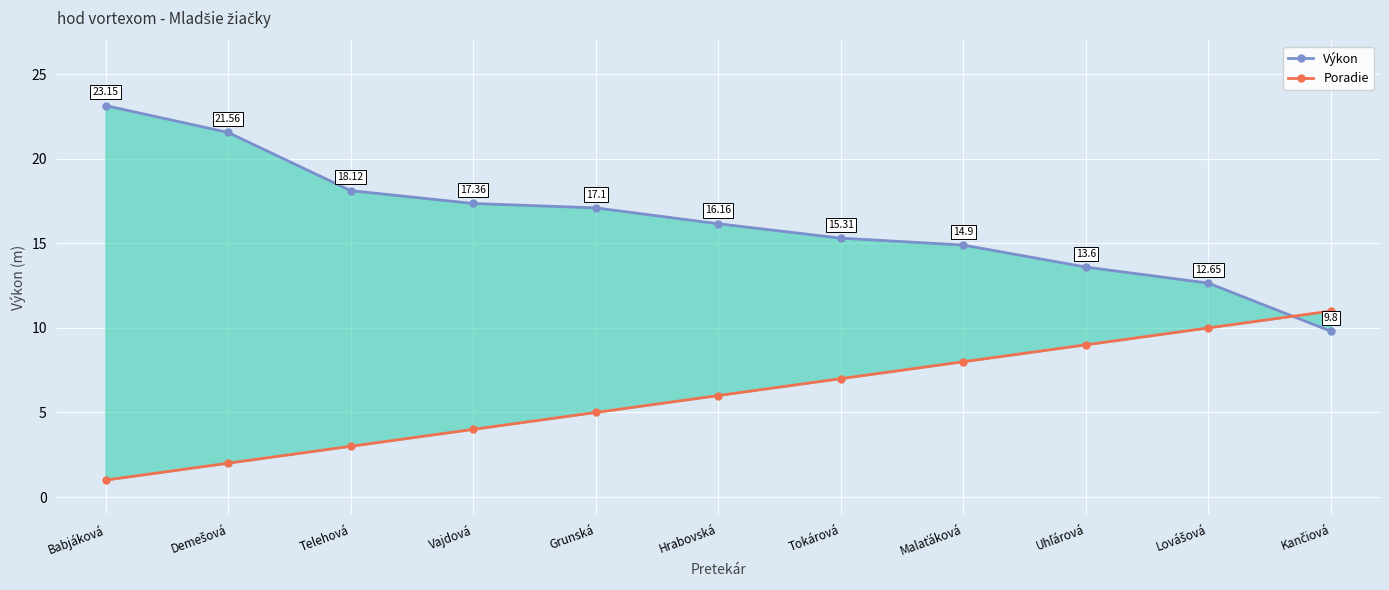

List the labels in order of Výkon value, smallest first.

Kančiová, Lovášová, Uhľárová, Malaťáková, Tokárová, Hrabovská, Grunská, Vajdová, Telehová, Demešová, Babjáková